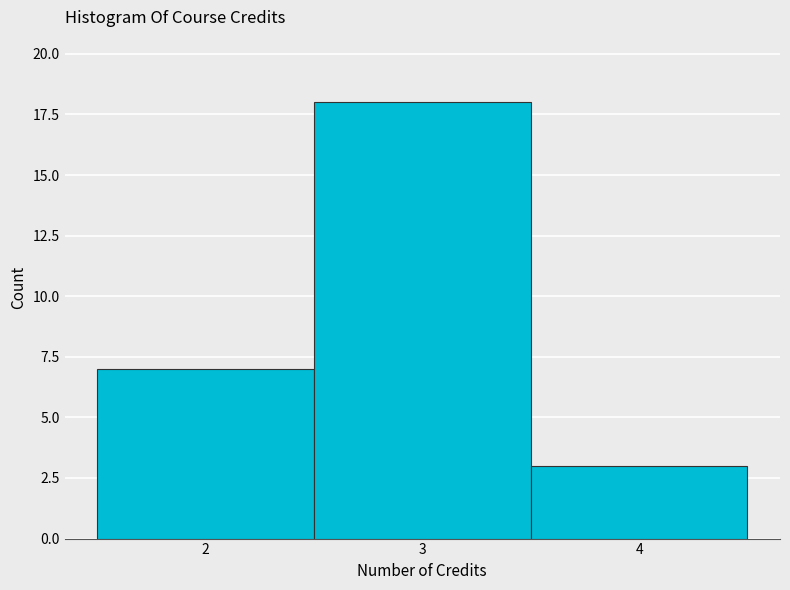

Reading left to right, list every bar in this chart as the range it spans on the x-axis followed by its height. The values are not printed on the chart, so give them approximately, as read against the axis.

1.5 to 2.5: 7
2.5 to 3.5: 18
3.5 to 4.5: 3